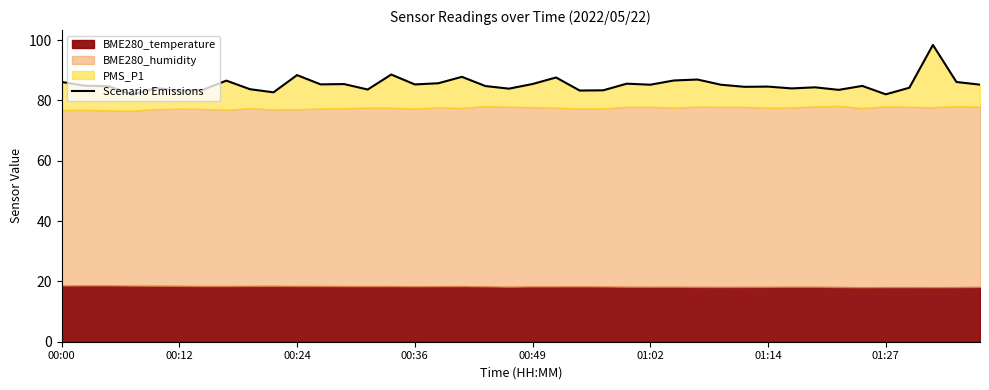

Between 30 and 36, which is larger?

30